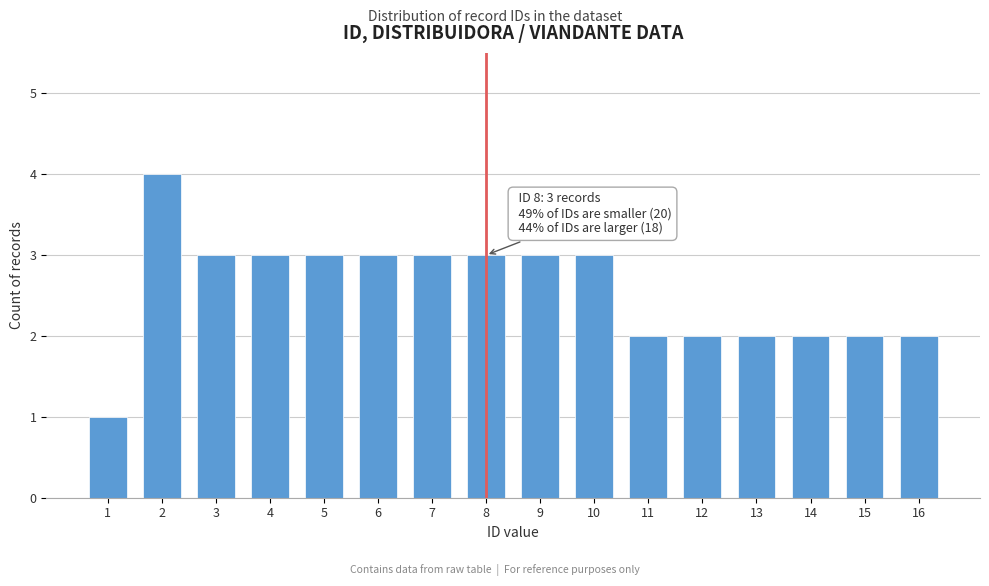

Reading left to right, extract all data points from this chart.

1	4	3	3	3	3	3	3	3	3	2	2	2	2	2	2